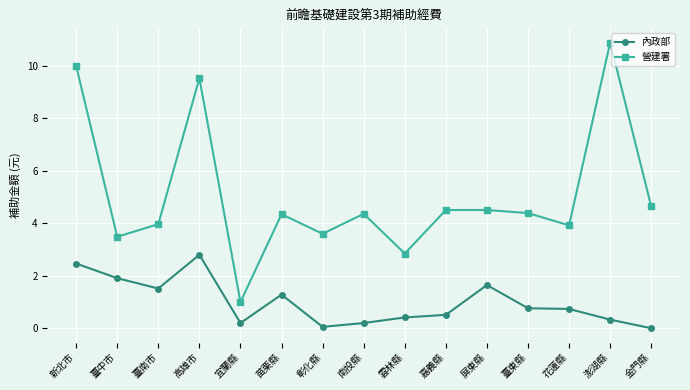

Where is the first local maximum for 內政部?

高雄市